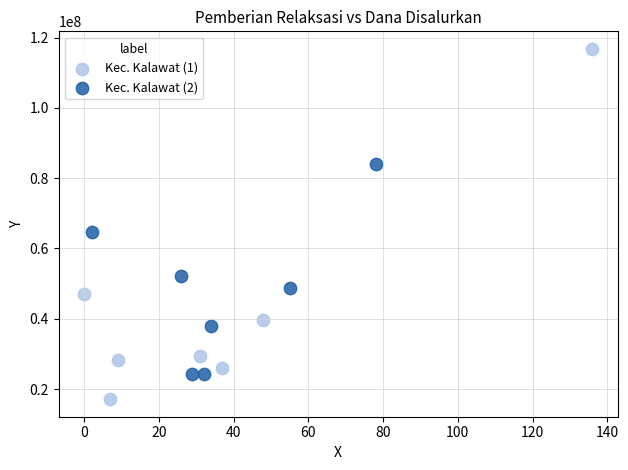

Which series reaches the minimum Y coordinate?

Kec. Kalawat (1)